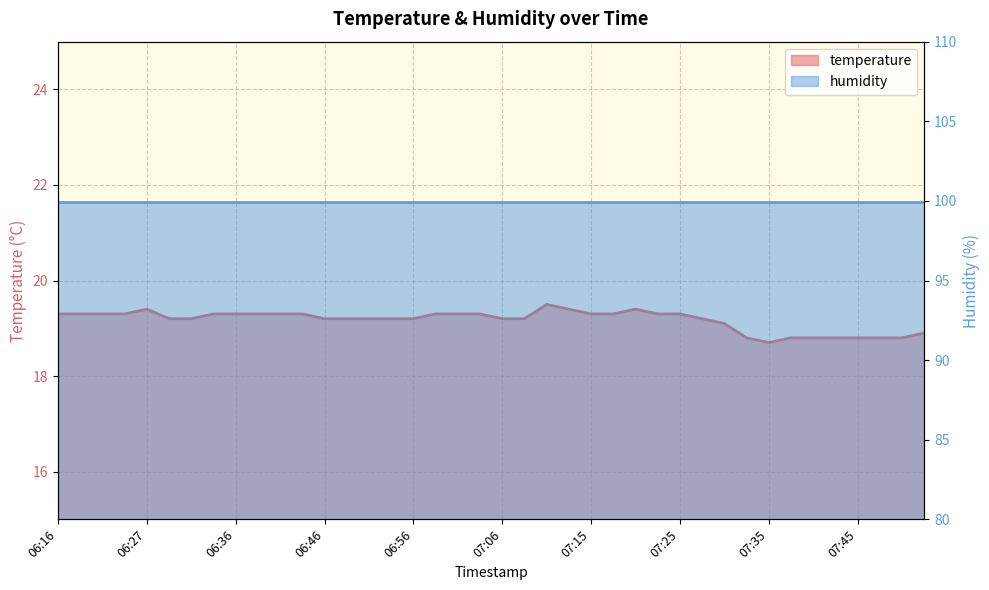

Rank the categories by value from lowest to highest.

07:35, 07:32, 07:37, 07:40, 07:42, 07:45, 07:47, 07:50, 07:52, 07:30, 06:29, 06:32, 06:46, 06:49, 06:51, 06:53, 06:56, 07:06, 07:08, 07:28, 06:16, 06:19, 06:22, 06:24, 06:34, 06:36, 06:39, 06:41, 06:44, 06:58, 07:01, 07:03, 07:15, 07:18, 07:23, 07:25, 06:27, 07:13, 07:20, 07:11